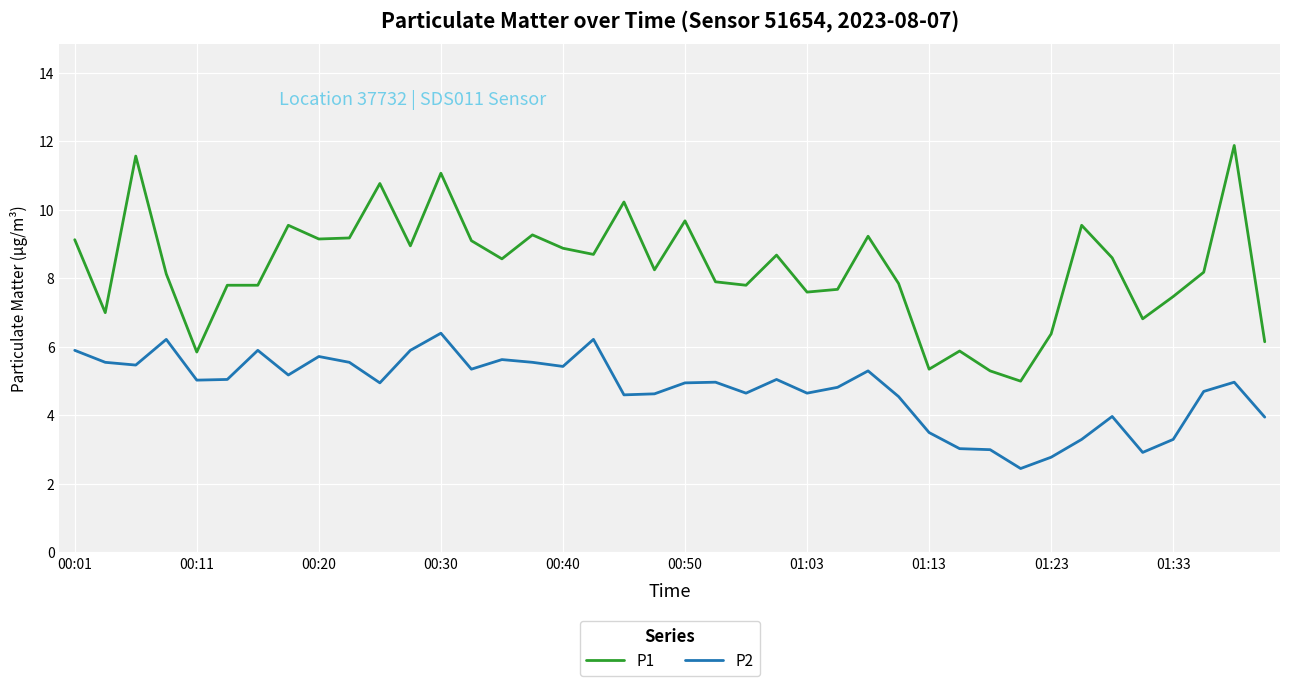

Which series has the largest range (max minus min)?

P1